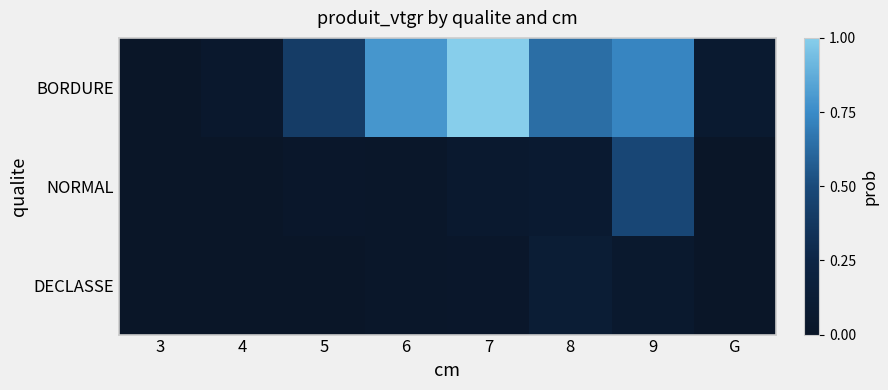

How many distinct data groups are displayed?

3